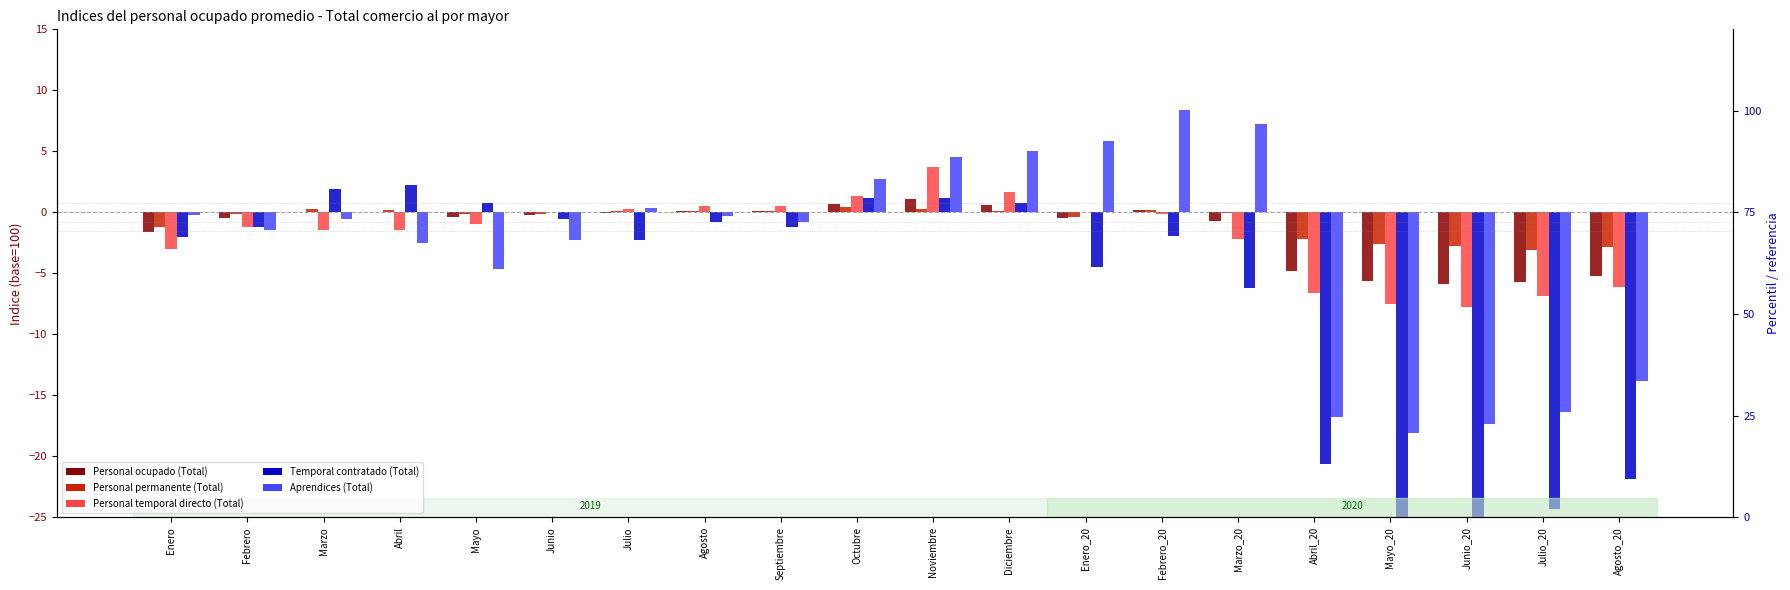

Reading right to left, transcribe all the data shown in this chart.

Personal ocupado (Total): Agosto_20=-5.2	Julio_20=-5.7	Junio_20=-5.9	Mayo_20=-5.7	Abril_20=-4.8	Marzo_20=-0.7	Febrero_20=0.2	Enero_20=-0.5	Diciembre=0.6	Noviembre=1.1	Octubre=0.7	Septiembre=0.1	Agosto=0.1	Julio=-0.0	Junio=-0.2	Mayo=-0.4	Abril=-0.0	Marzo=0.1	Febrero=-0.5	Enero=-1.6
Personal permanente (Total): Agosto_20=-2.9	Julio_20=-3.1	Junio_20=-2.8	Mayo_20=-2.6	Abril_20=-2.2	Marzo_20=-0.0	Febrero_20=0.2	Enero_20=-0.4	Diciembre=0.1	Noviembre=0.3	Octubre=0.4	Septiembre=0.1	Agosto=0.1	Julio=0.1	Junio=-0.2	Mayo=-0.2	Abril=0.2	Marzo=0.3	Febrero=-0.2	Enero=-1.2
Personal temporal directo (Total): Agosto_20=-6.1	Julio_20=-6.8	Junio_20=-7.8	Mayo_20=-7.5	Abril_20=-6.6	Marzo_20=-2.2	Febrero_20=-0.1	Enero_20=0.0	Diciembre=1.7	Noviembre=3.7	Octubre=1.3	Septiembre=0.5	Agosto=0.5	Julio=0.3	Junio=0.0	Mayo=-1.0	Abril=-1.4	Marzo=-1.5	Febrero=-1.2	Enero=-3.0
Temporal contratado (Total): Agosto_20=-21.8	Julio_20=-24.3	Junio_20=-26.4	Mayo_20=-25.4	Abril_20=-20.6	Marzo_20=-6.2	Febrero_20=-2.0	Enero_20=-4.5	Diciembre=0.8	Noviembre=1.2	Octubre=1.1	Septiembre=-1.2	Agosto=-0.8	Julio=-2.3	Junio=-0.5	Mayo=0.8	Abril=2.3	Marzo=1.9	Febrero=-1.2	Enero=-2.0
Aprendices (Total): Agosto_20=-13.8	Julio_20=-16.4	Junio_20=-17.3	Mayo_20=-18.1	Abril_20=-16.8	Marzo_20=7.2	Febrero_20=8.3	Enero_20=5.8	Diciembre=5.0	Noviembre=4.6	Octubre=2.7	Septiembre=-0.8	Agosto=-0.3	Julio=0.4	Junio=-2.3	Mayo=-4.6	Abril=-2.5	Marzo=-0.5	Febrero=-1.4	Enero=-0.2